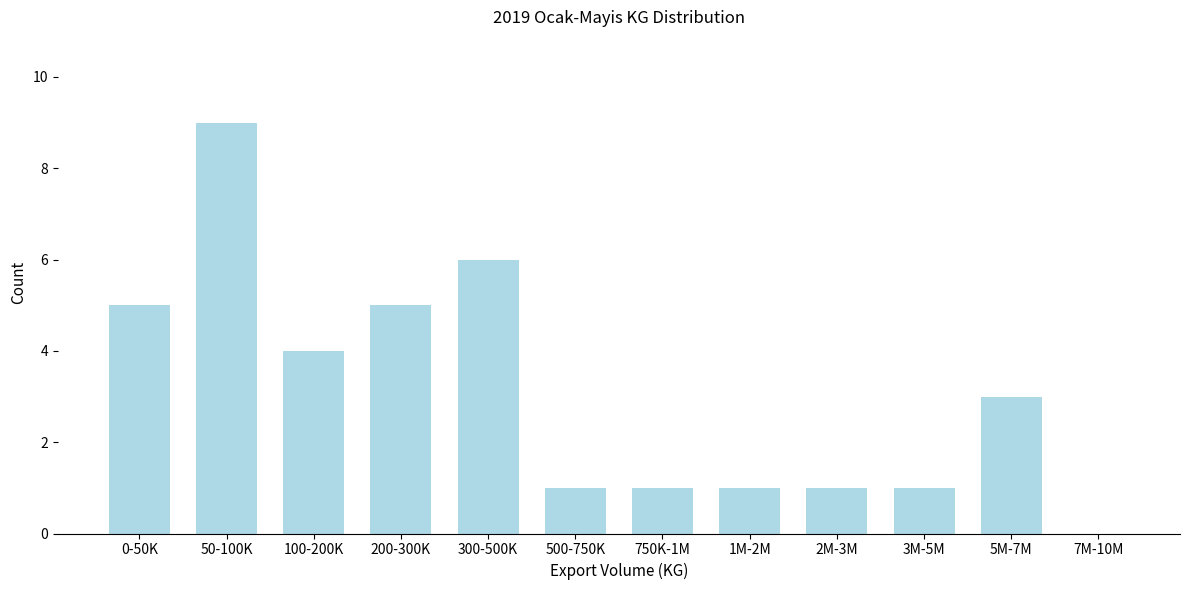

Reading left to right, transcribe all the data shown in this chart.

0-50K=5	50-100K=9	100-200K=4	200-300K=5	300-500K=6	500-750K=1	750K-1M=1	1M-2M=1	2M-3M=1	3M-5M=1	5M-7M=3	7M-10M=0